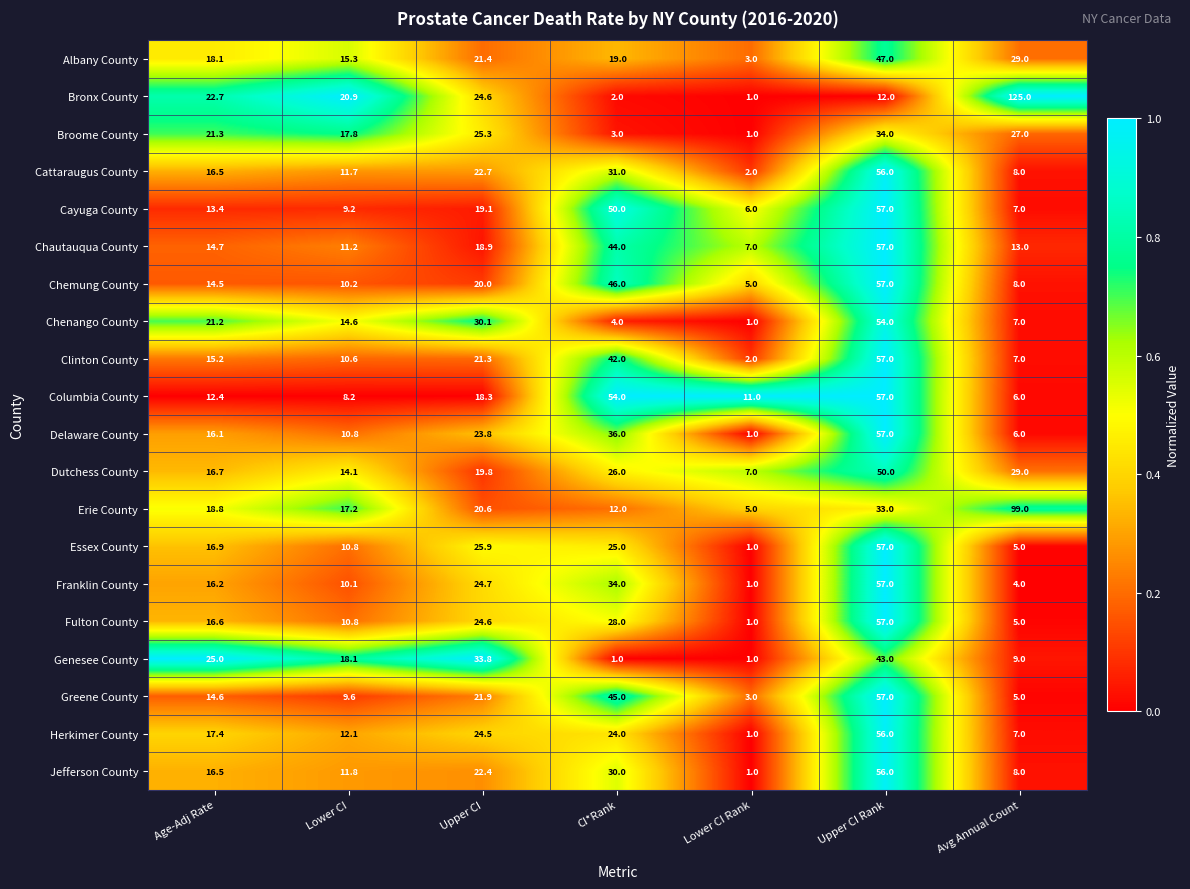

Is the value of Essex County at Lower CI Rank greater than the value of Greene County at Upper CI?

No